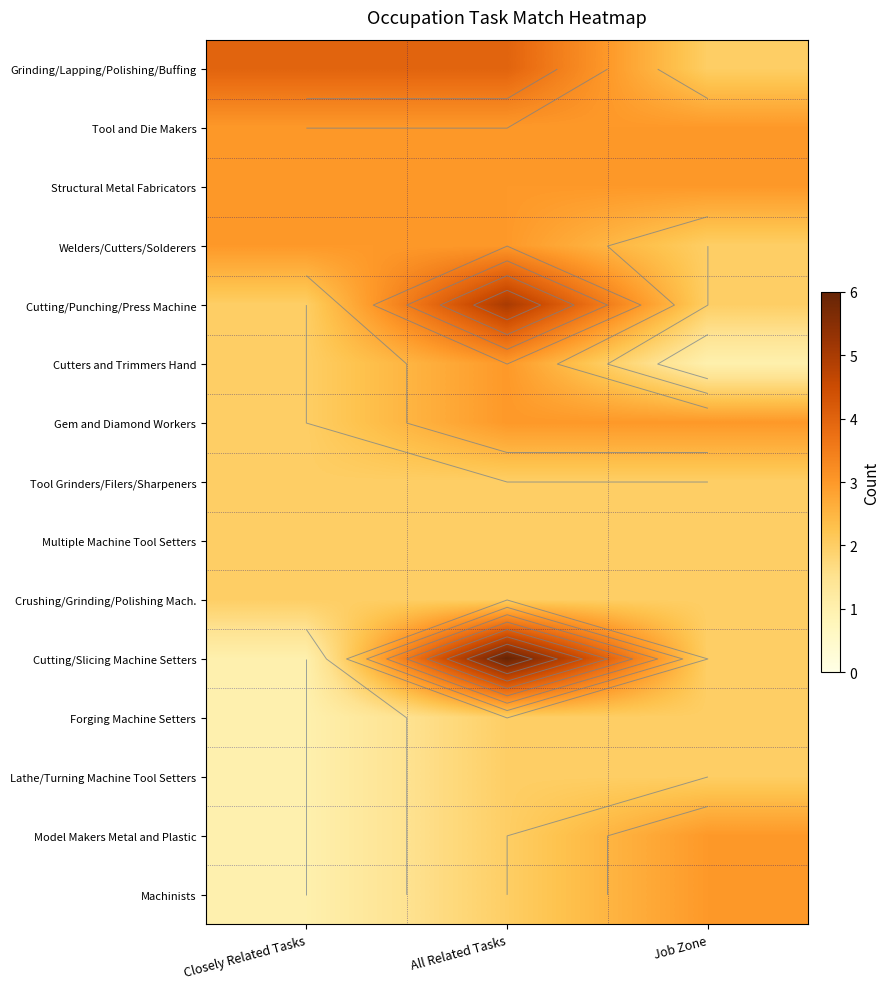

What is the total value across all series at Closely Related Tasks?

30